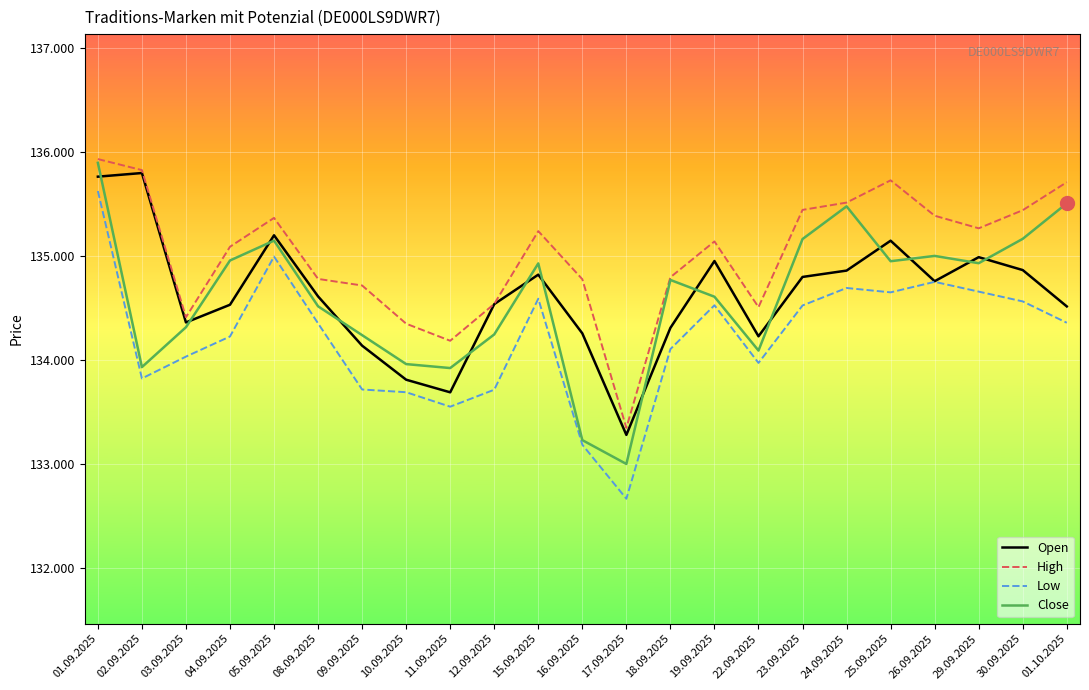

At which category does the chart reach its minimum across all series?

17.09.2025